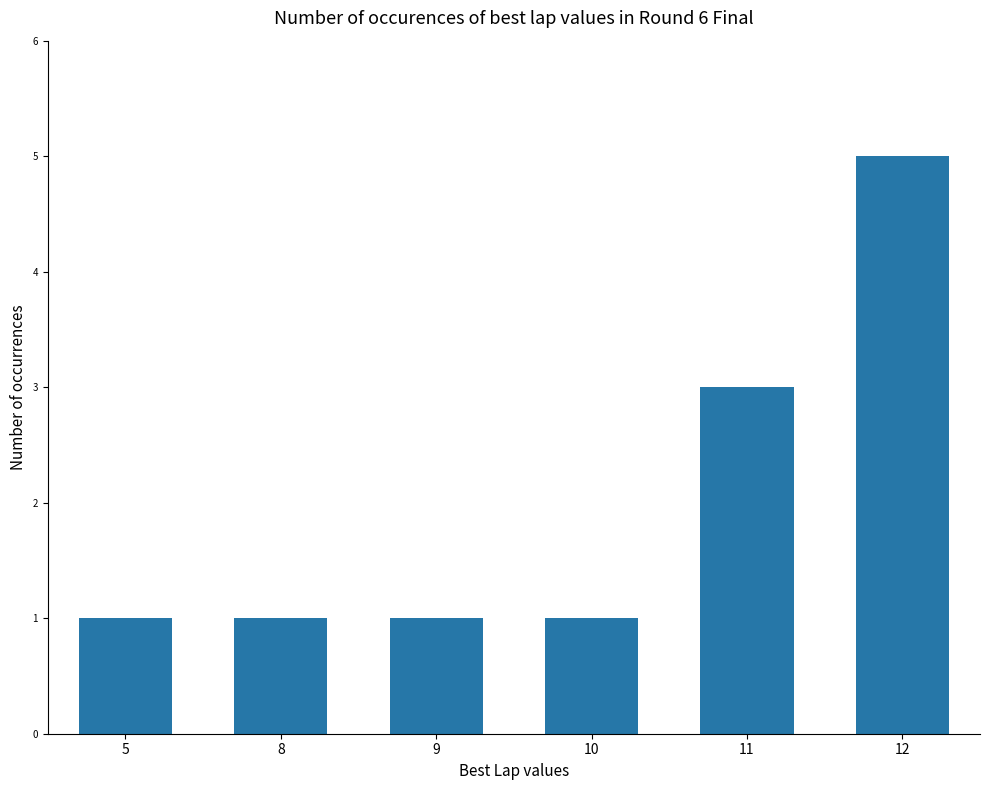

True or false: the data shows 1 at 5.

True